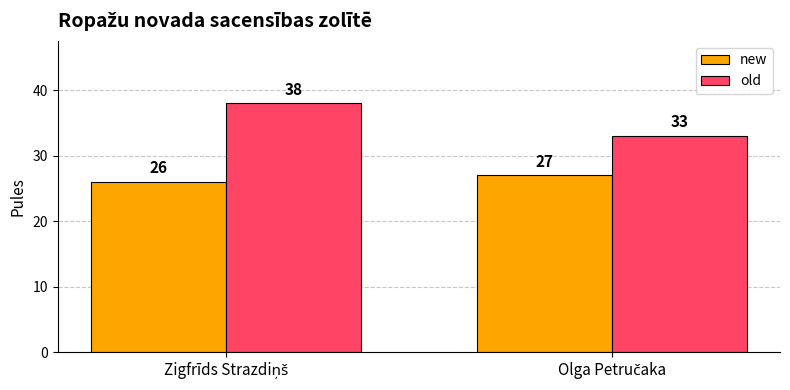

Rank the series by their average value, from highest to lowest.

old, new